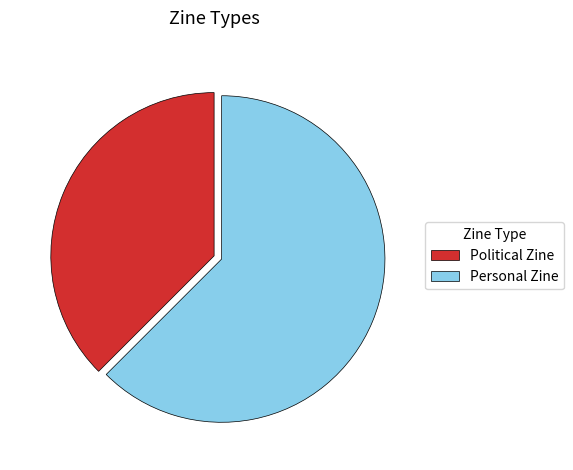

The Personal Zine slice represents 48% of the pie. True or false?

False